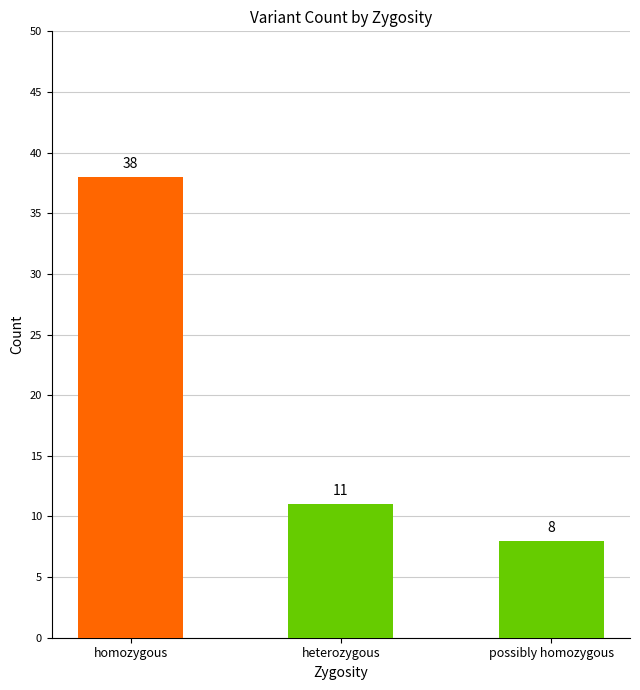

Reading left to right, what are all the values shown in this chart?

homozygous=38	heterozygous=11	possibly homozygous=8